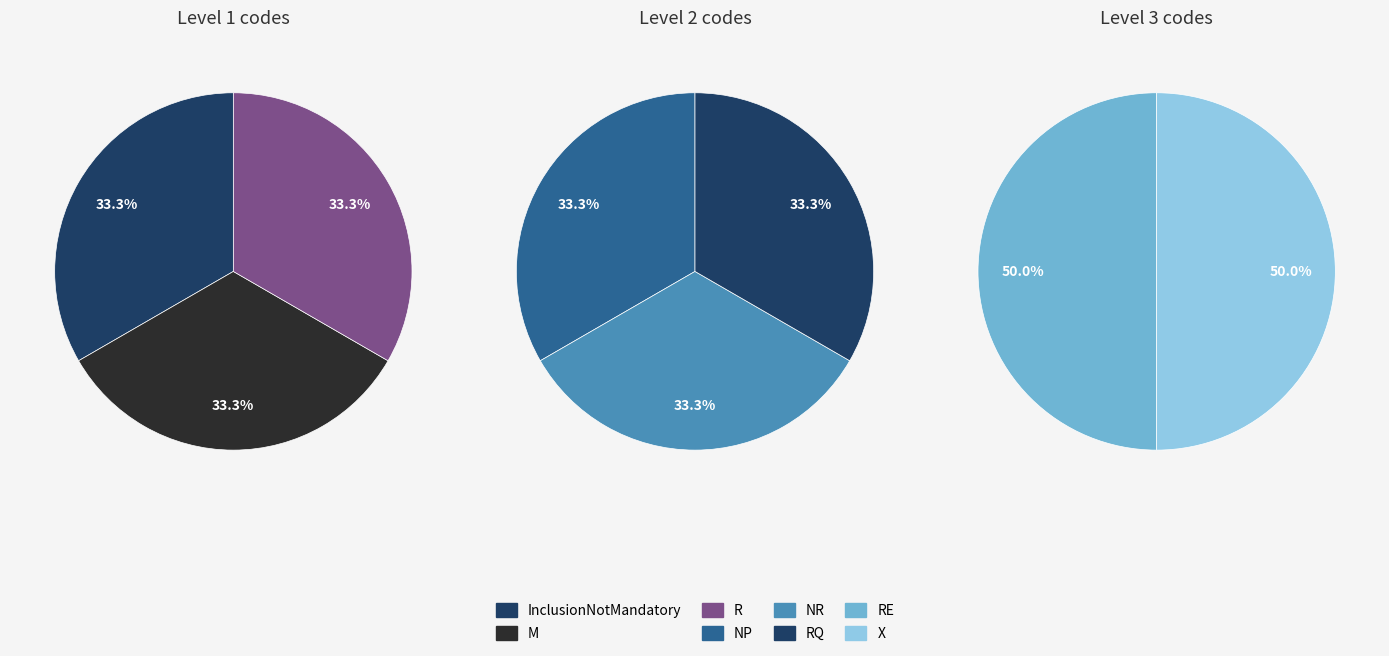

Which category has the biggest portion of the pie?

RE